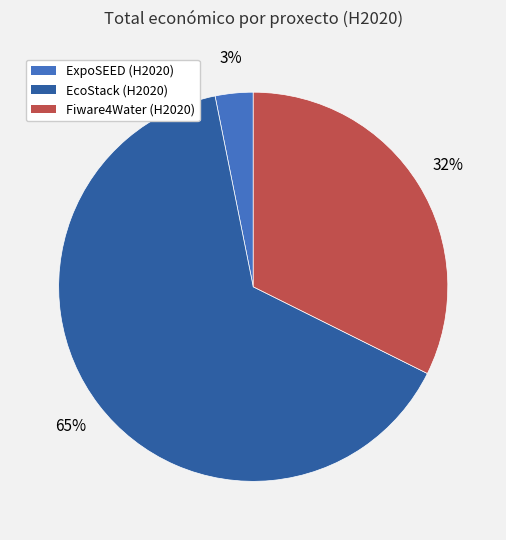

Do Fiware4Water (H2020) and EcoStack (H2020) together represent more than half of the pie?

Yes